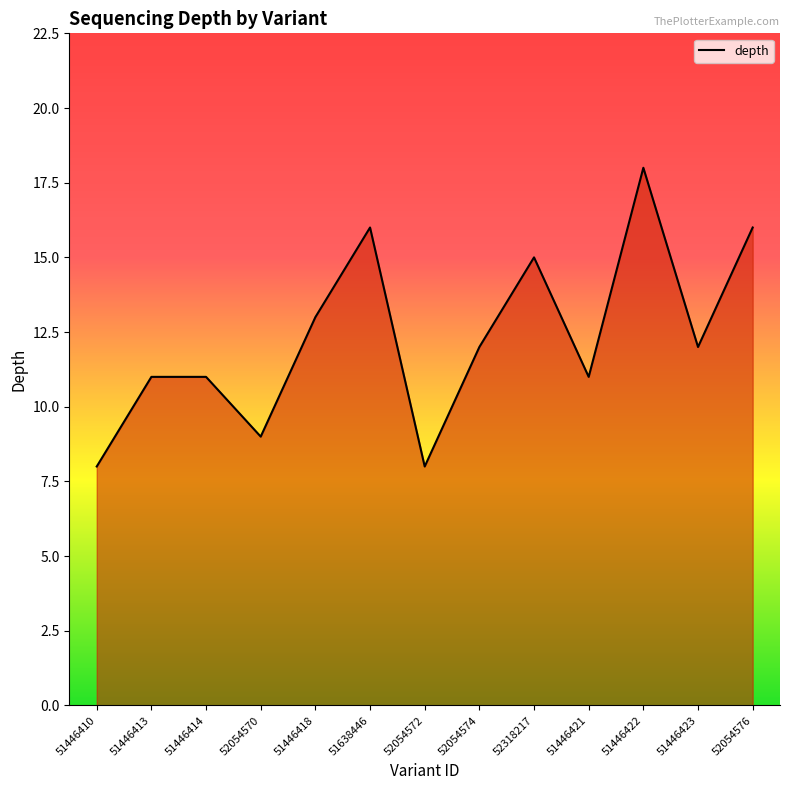

Reading left to right, extract all data points from this chart.

8	11	11	9	13	16	8	12	15	11	18	12	16